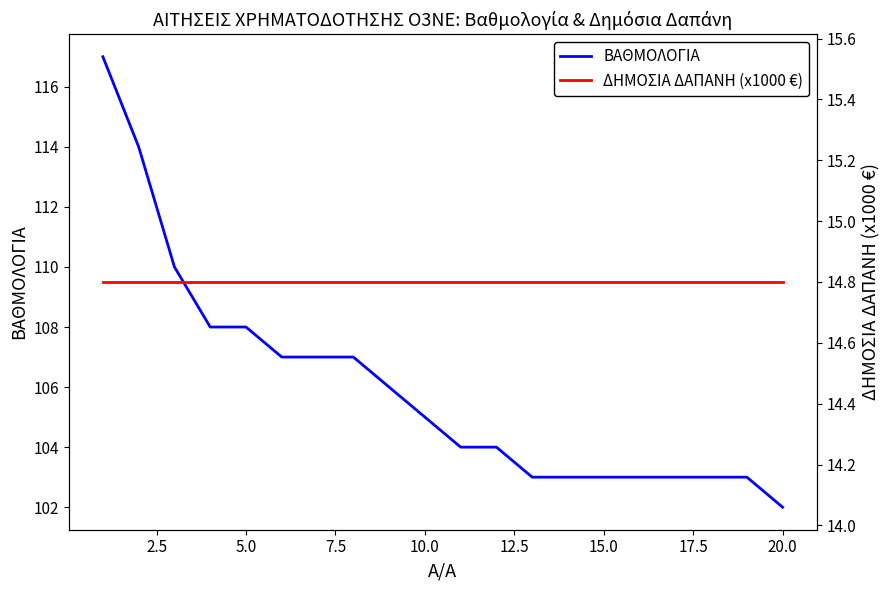

What is the greatest value displayed?

117.0